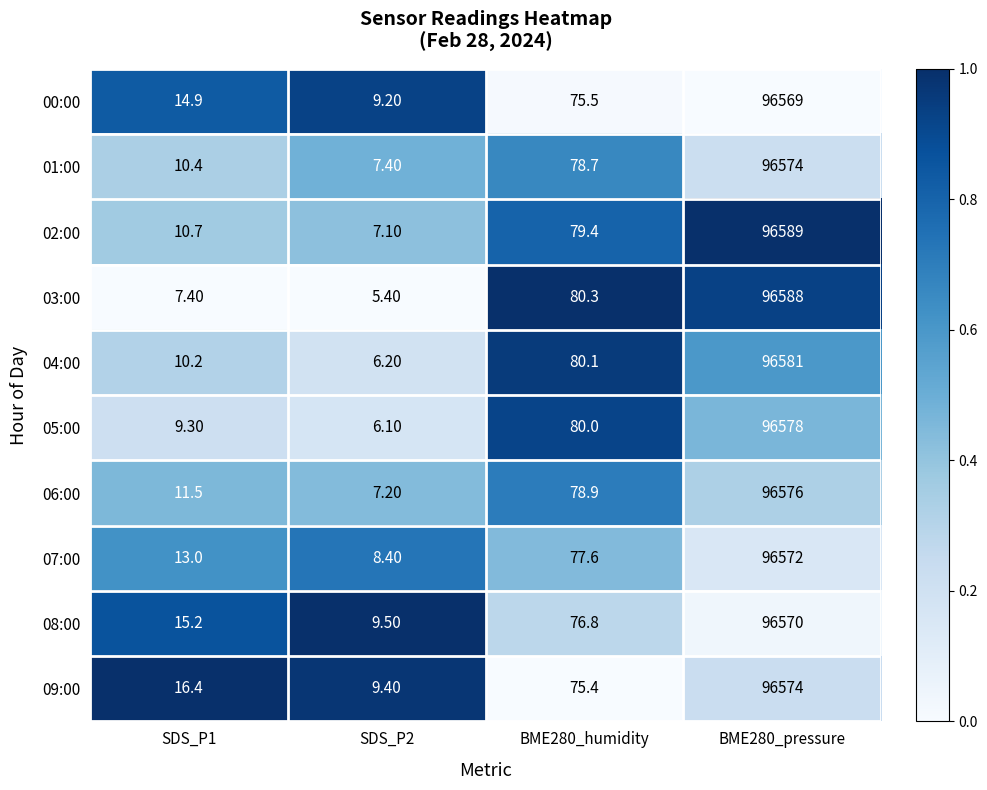

What is the maximum value shown in the chart?

96589.0